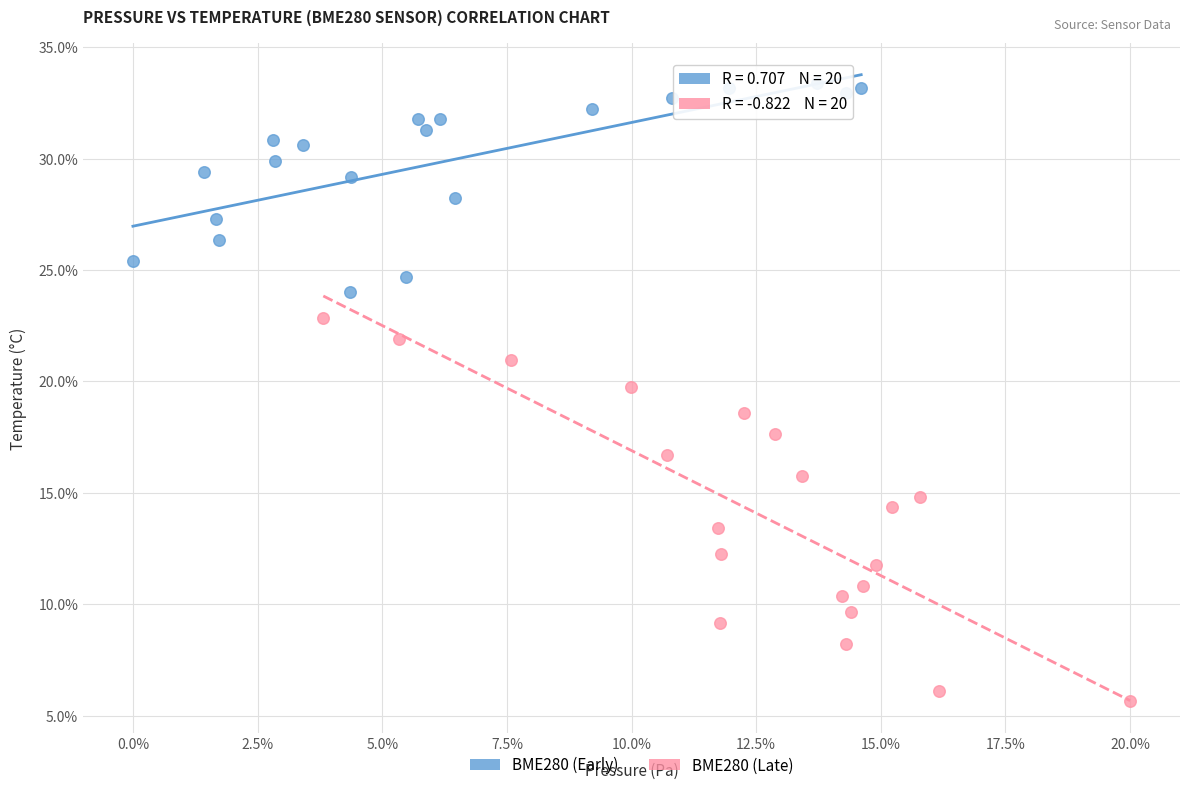

What are all the series names shown in the legend?

BME280 (Early), BME280 (Late)